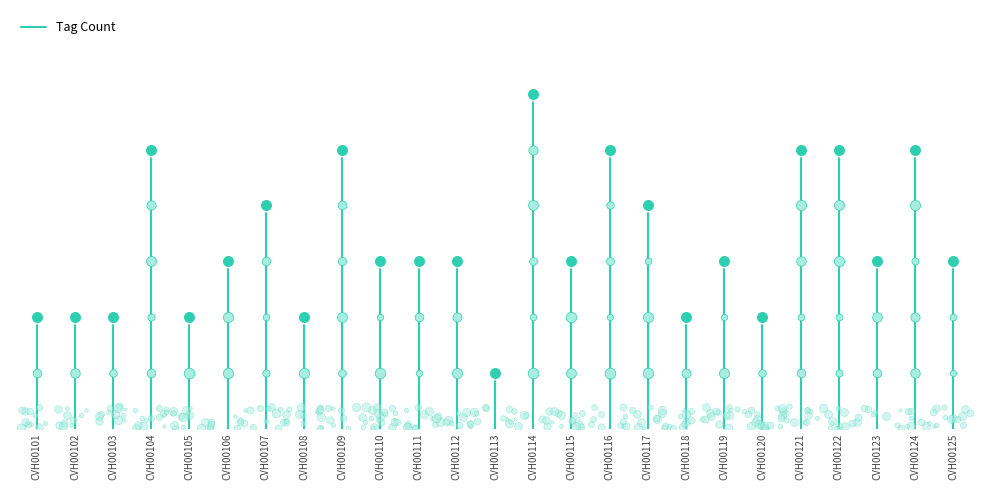

Which has a higher value, CVH00101 or CVH00101?

CVH00101